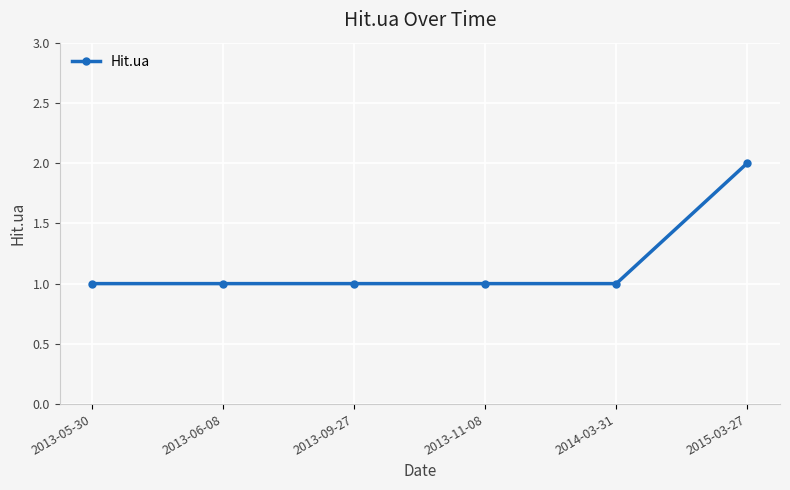

What is the difference between the maximum and minimum values?

1